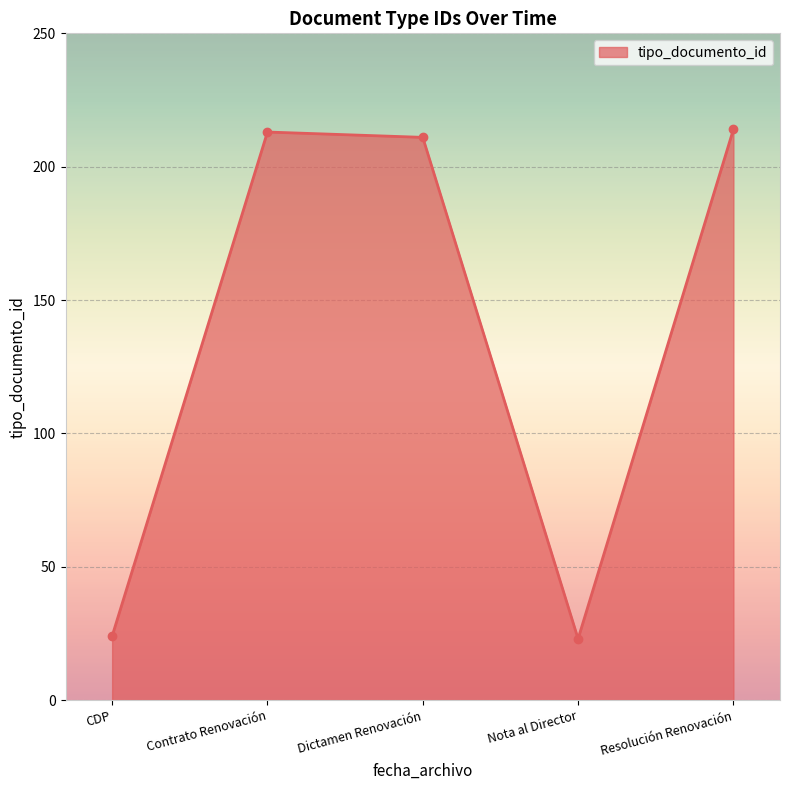

How many lines are shown in the chart?

1